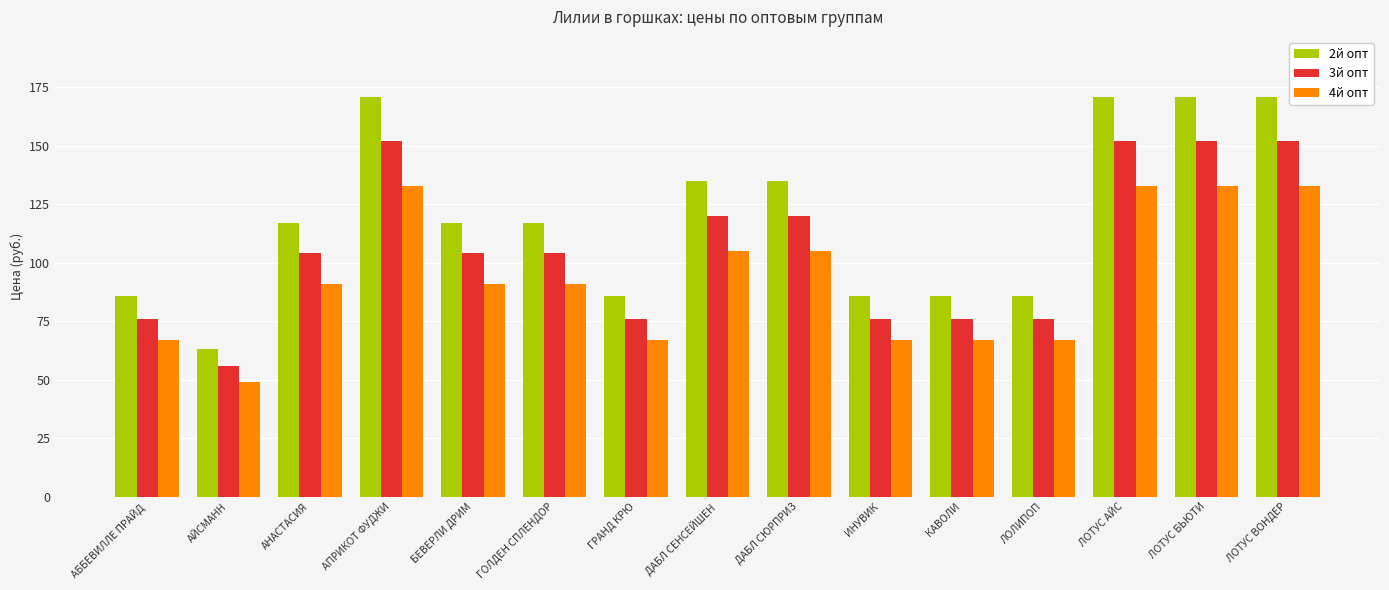

Reading left to right, what are all the values shown in this chart?

2й опт: 86	63	117	171	117	117	86	135	135	86	86	86	171	171	171
3й опт: 76	56	104	152	104	104	76	120	120	76	76	76	152	152	152
4й опт: 67	49	91	133	91	91	67	105	105	67	67	67	133	133	133